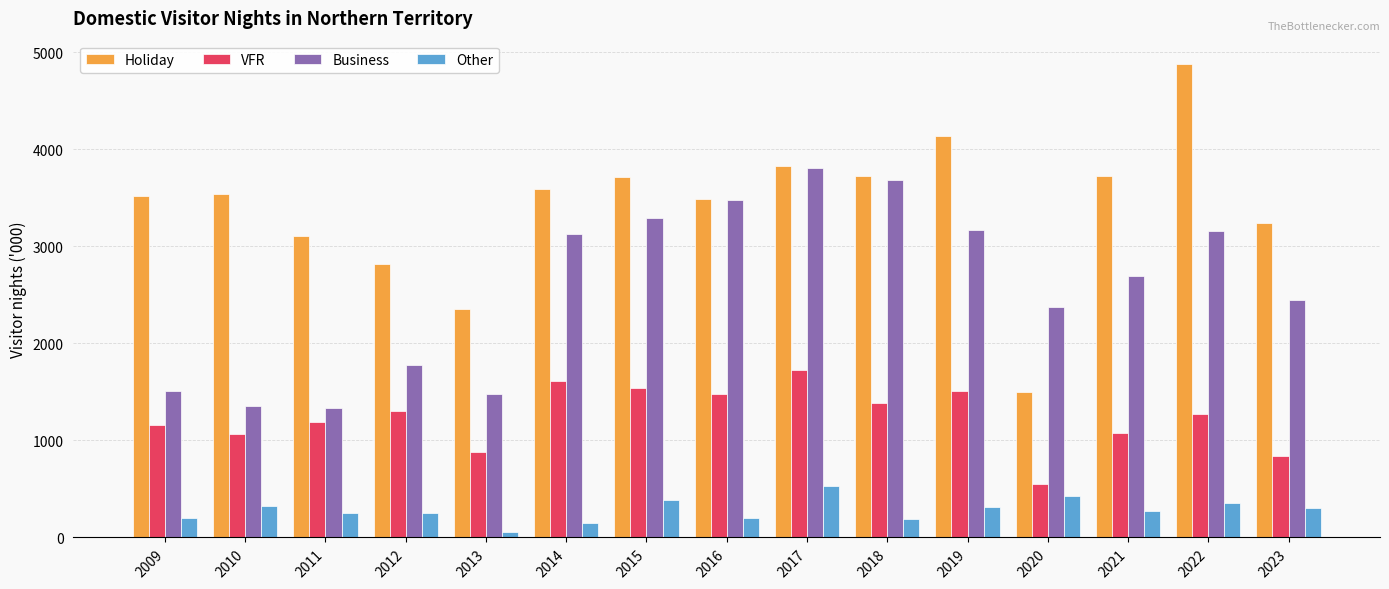

Are the bars horizontal?

No